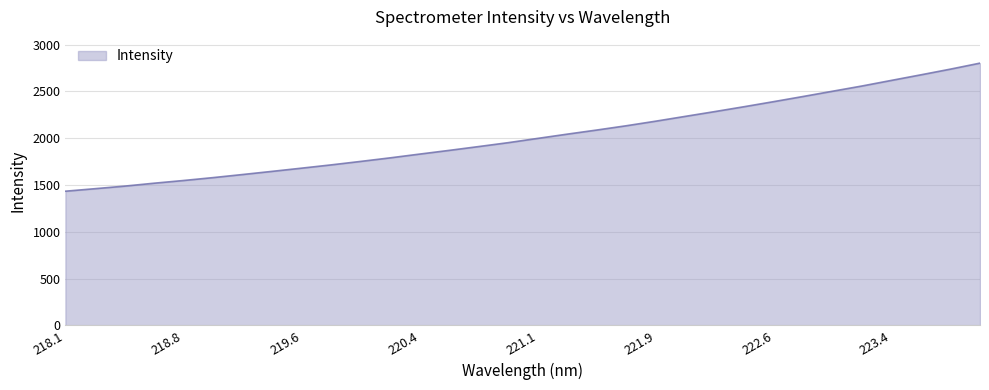

What is the average value?

2026.2